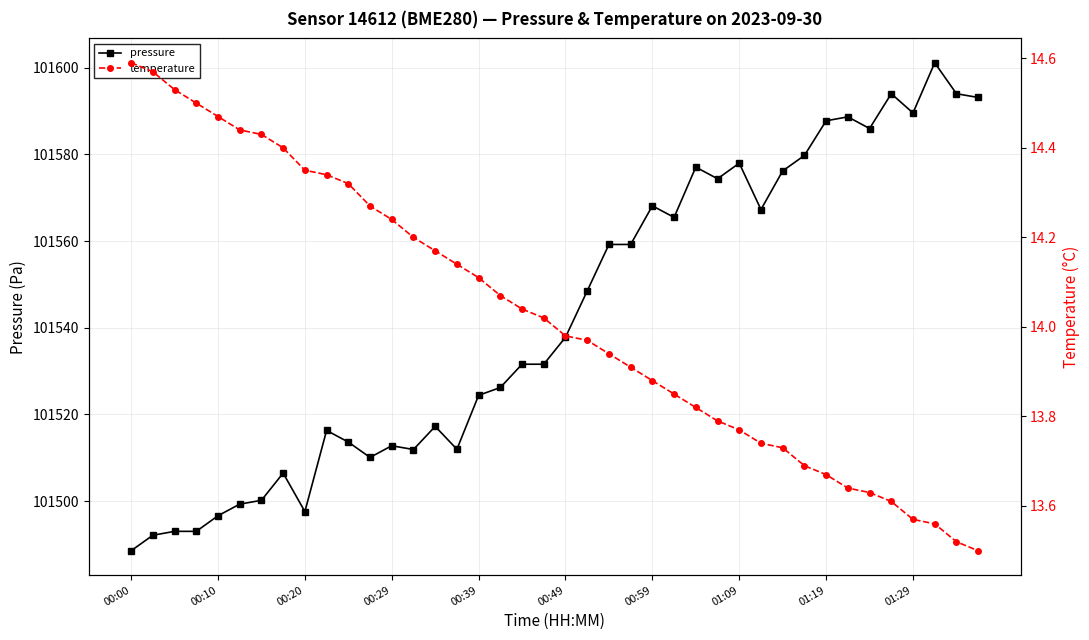

True or false: temperature has a value of 13.7 at 31.

True